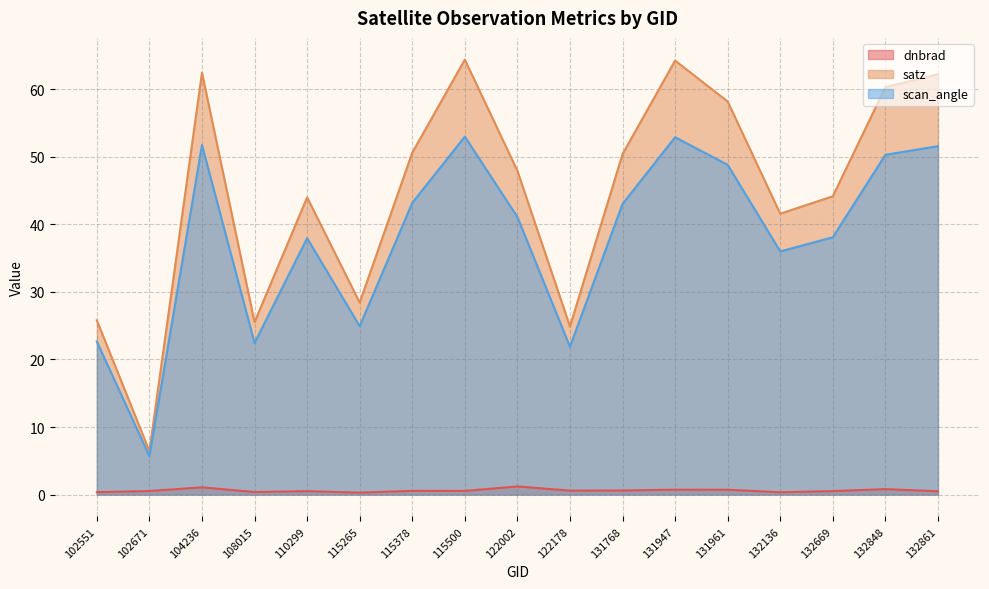

Reading left to right, list all the values displayed in this chart.

dnbrad: 0.4	0.5	1.1	0.4	0.5	0.3	0.5	0.5	1.2	0.6	0.6	0.7	0.7	0.3	0.5	0.8	0.5
satz: 25.8	6.4	62.4	25.5	44.0	28.4	50.6	64.4	47.9	24.9	50.4	64.2	58.2	41.6	44.1	60.3	62.2
scan_angle: 22.7	5.7	51.7	22.4	37.9	24.9	43.2	53.0	41.1	21.9	43.0	52.9	48.8	36.0	38.1	50.3	51.6